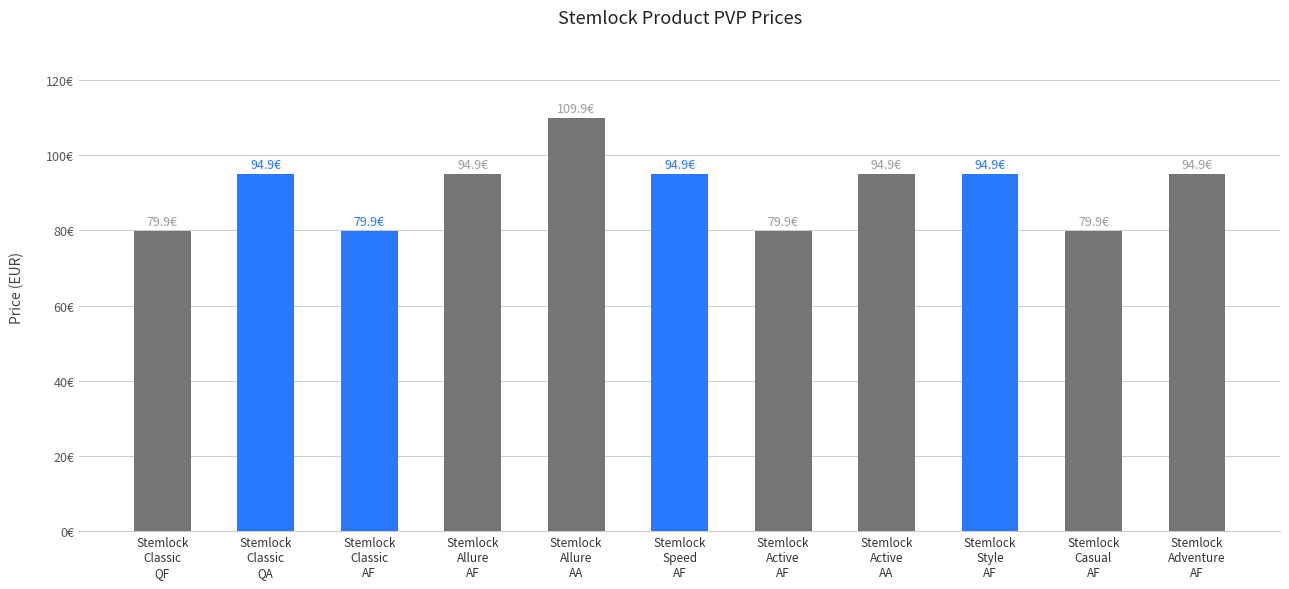

What is the minimum value shown in the chart?

79.9